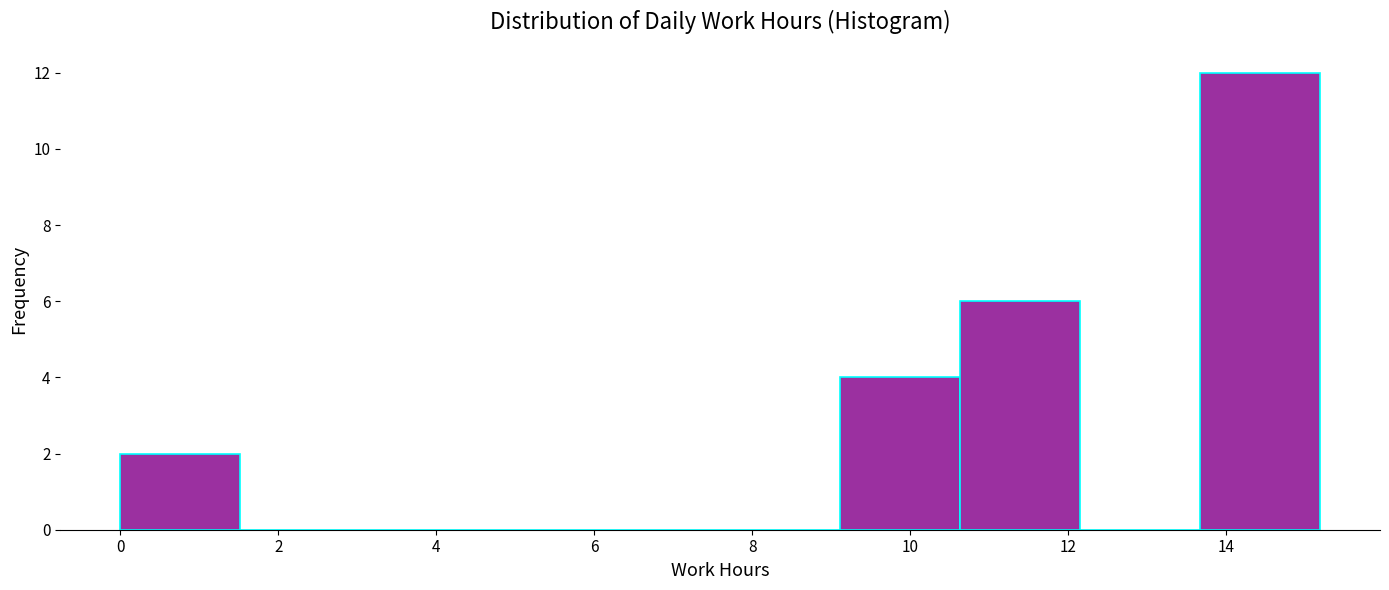

Reading left to right, transcribe this chart: for each bar, give the range it covers on the x-axis and its height. Neither the bar edges nor the heights are printed on the chart, so give them approximately, as read against the axes.

0.0 to 1.6: 2
1.6 to 3.0: 0
3.0 to 4.6: 0
4.6 to 6.0: 0
6.0 to 7.6: 0
7.6 to 9.2: 0
9.2 to 10.6: 4
10.6 to 12.2: 6
12.2 to 13.6: 0
13.6 to 15.2: 12